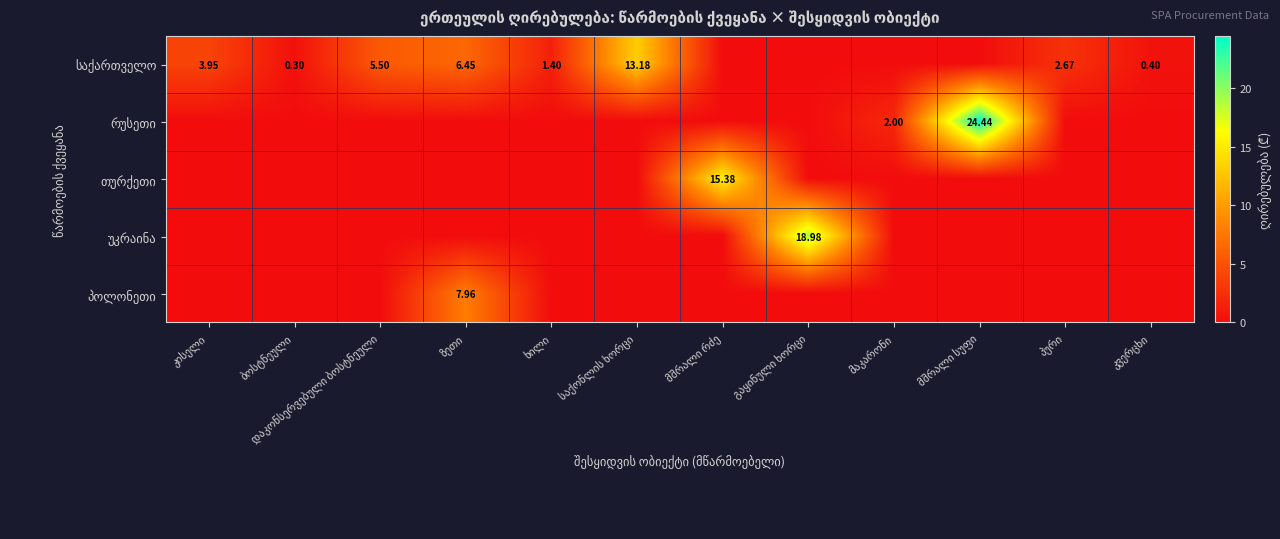

True or false: რუსეთი has a value of 0.0 at საქონლის ხორცი.

True